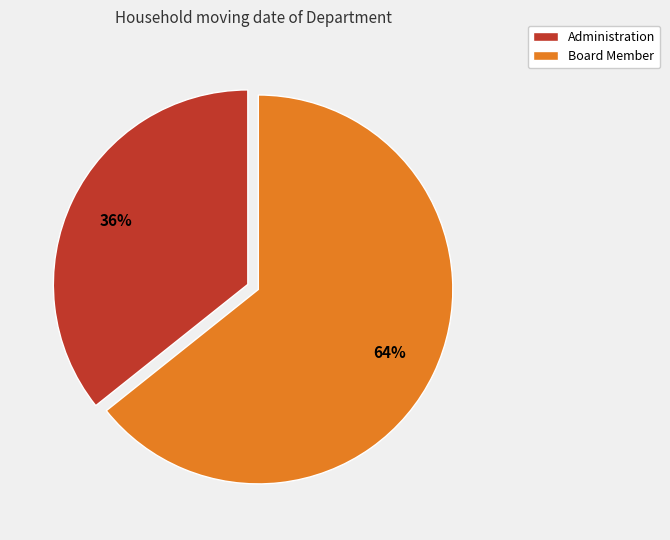

True or false: Administration accounts for 47% of the total.

False